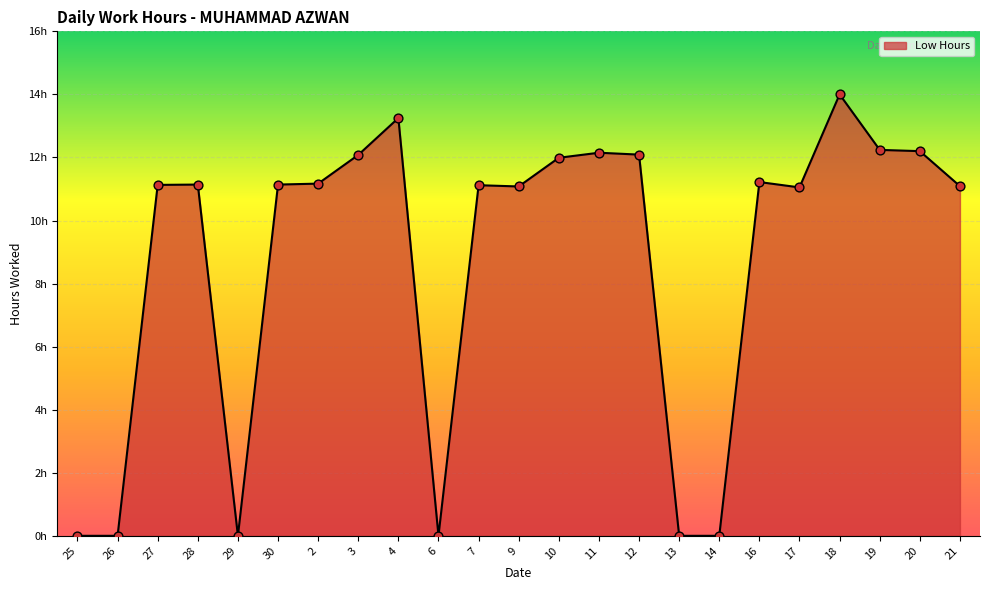

Does the chart have visible grid lines?

Yes